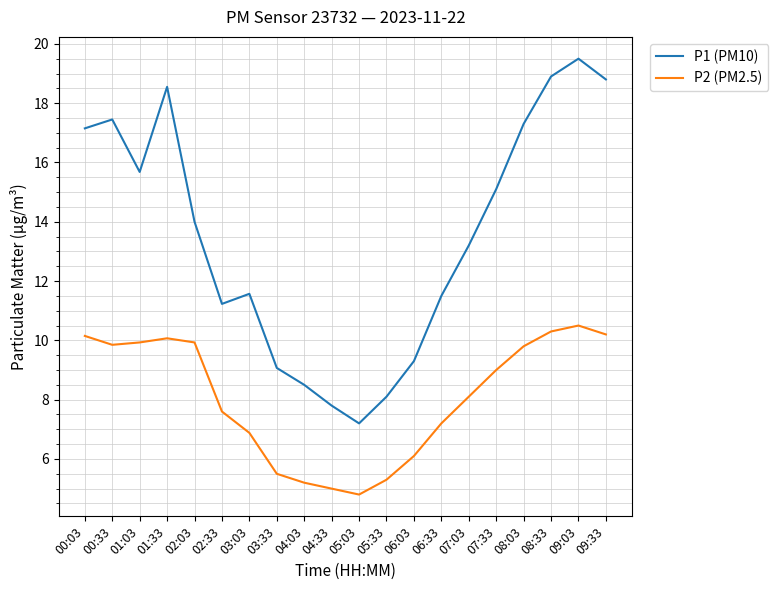

Between 02:33 and 09:03, which series saw the biggest shift?

P1 (PM10)